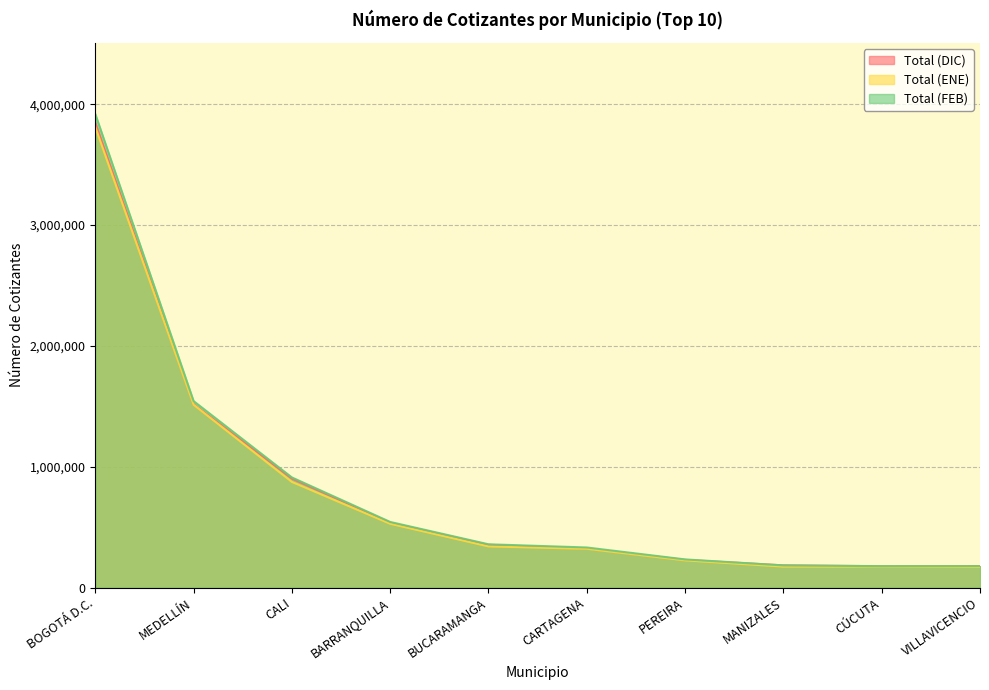

Reading right to left, transcribe all the data shown in this chart.

Total (DIC): 177265	177112	184092	229358	324652	353895	537248	903878	1517419	3847651
Total (ENE): 170861	173618	173898	225311	321142	341011	528410	874824	1513689	3811584
Total (FEB): 177079	177376	183467	233296	332030	358436	543220	911563	1543493	3918975